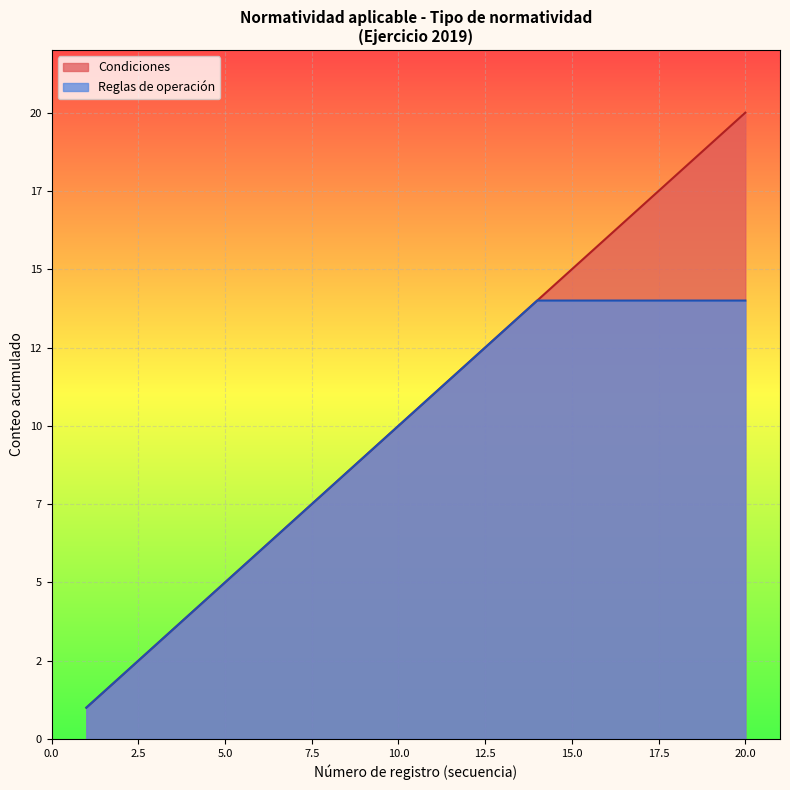

What is the label of the 13th point from the right?

2012-06-15